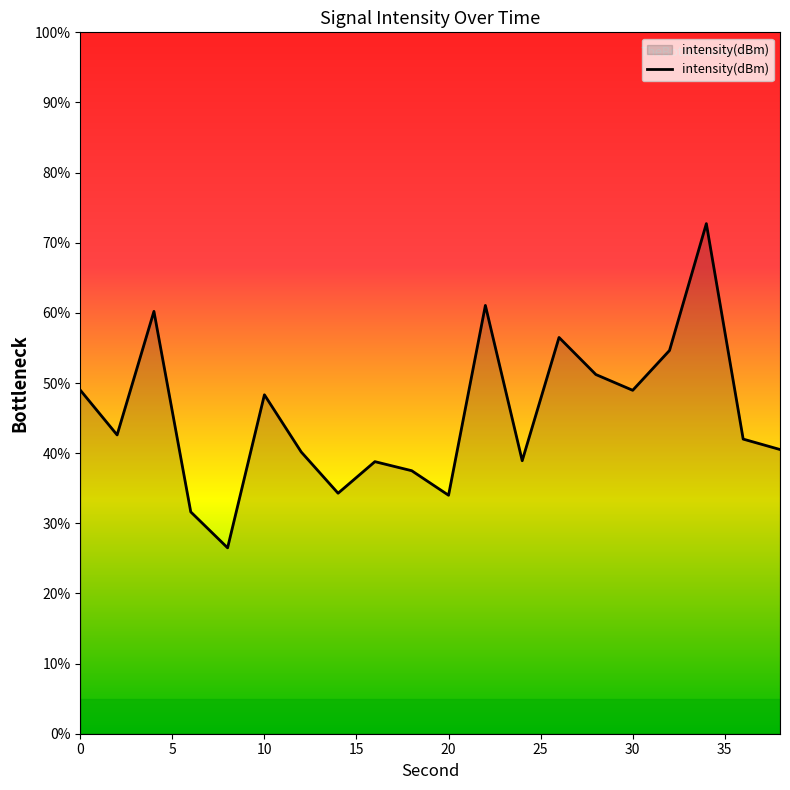

What is the difference between the maximum and minimum values?

46.2